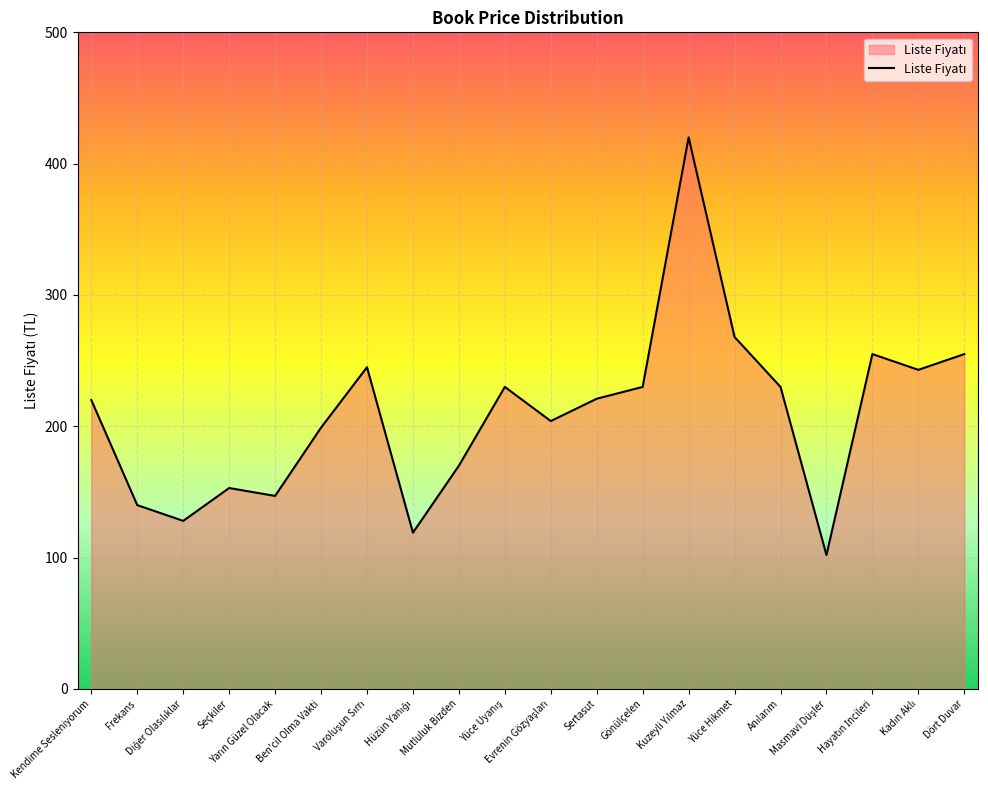

What is the maximum value shown in the chart?

420